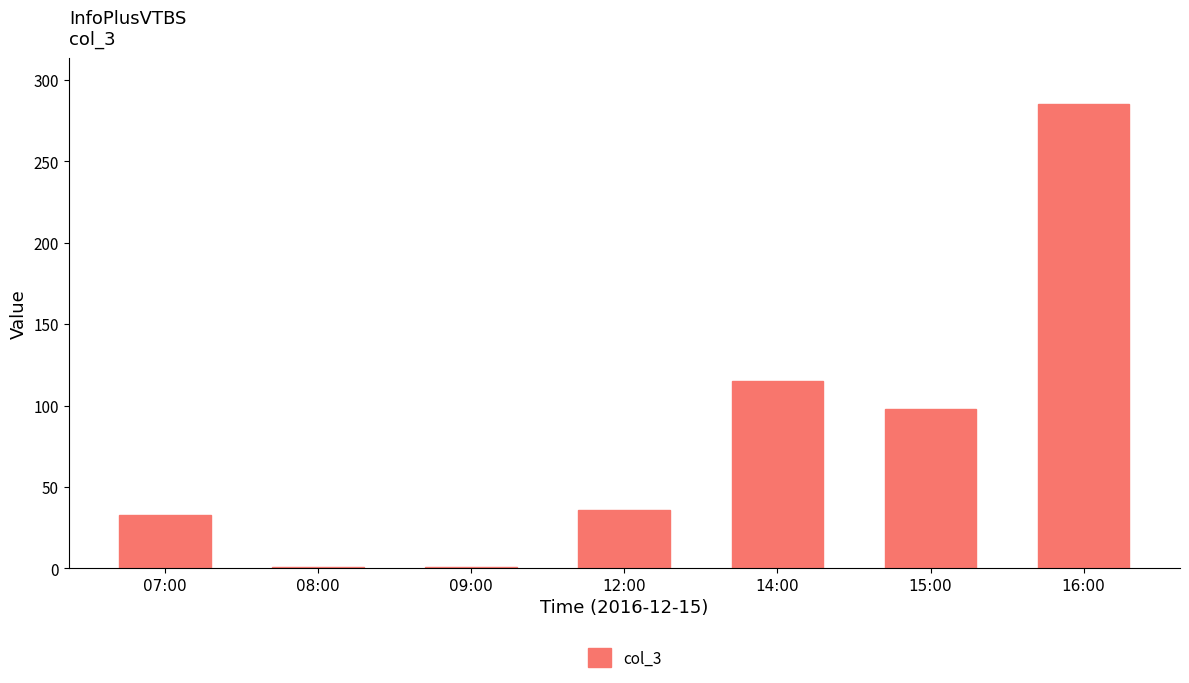

What is the value of the 5th bar from the left?

115